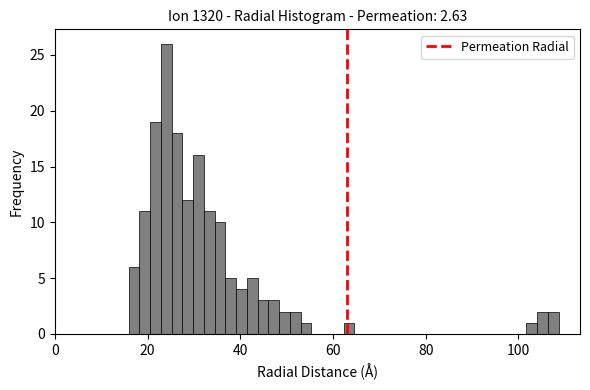

Read against the x-axis, roughly where is the centre of the tallest bar?

24